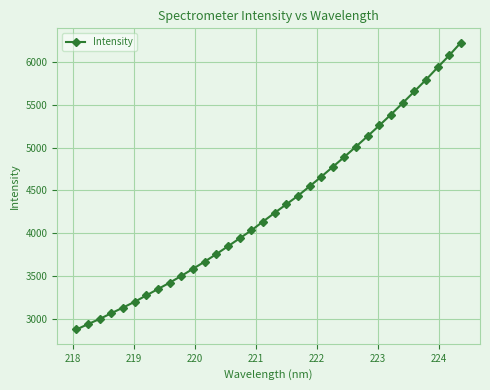

What is the value of the 13th point from the left?

3756.8